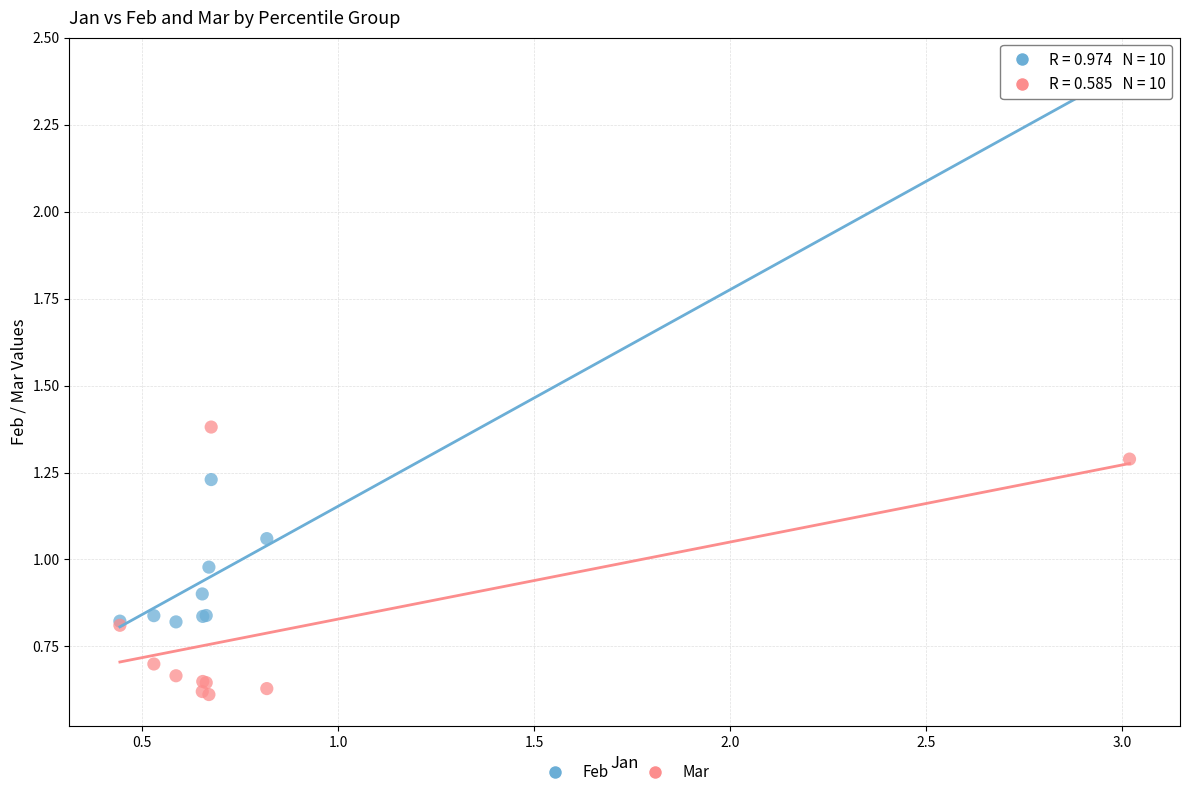

Which series has the widest spread of Y values?

Feb